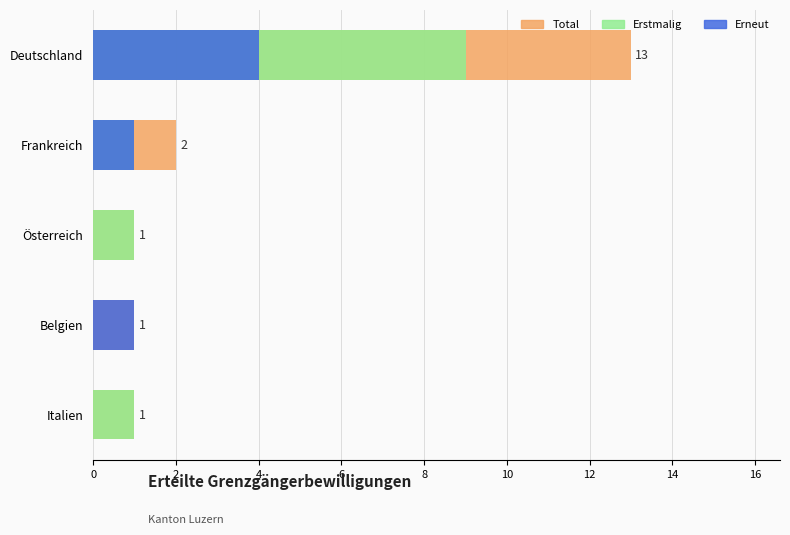

The value of Total at Frankreich is 3. True or false?

False